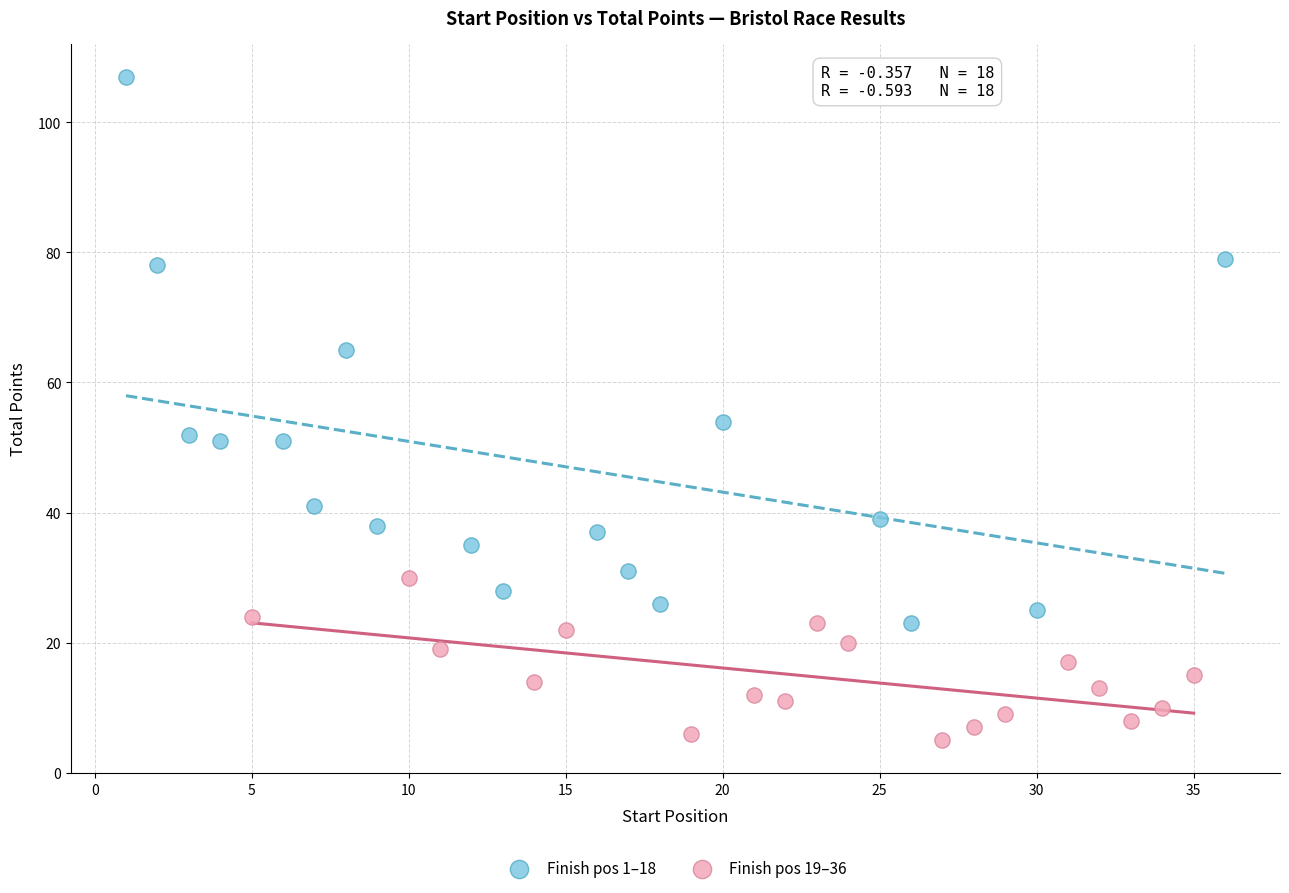

Which series has the widest spread of Y values?

Finish pos 1–18